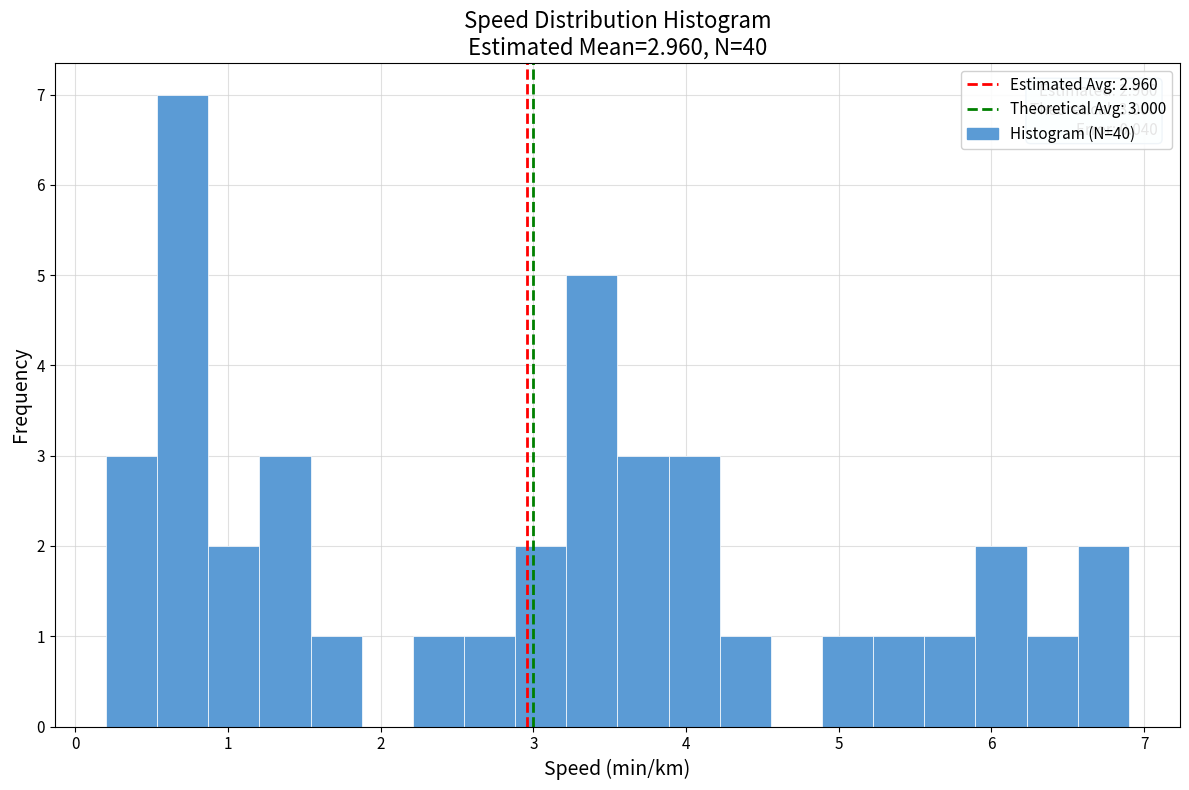

Around what value on the x-axis is the tallest bar? Give the approximate position of its centre, as read against the axis.

0.7